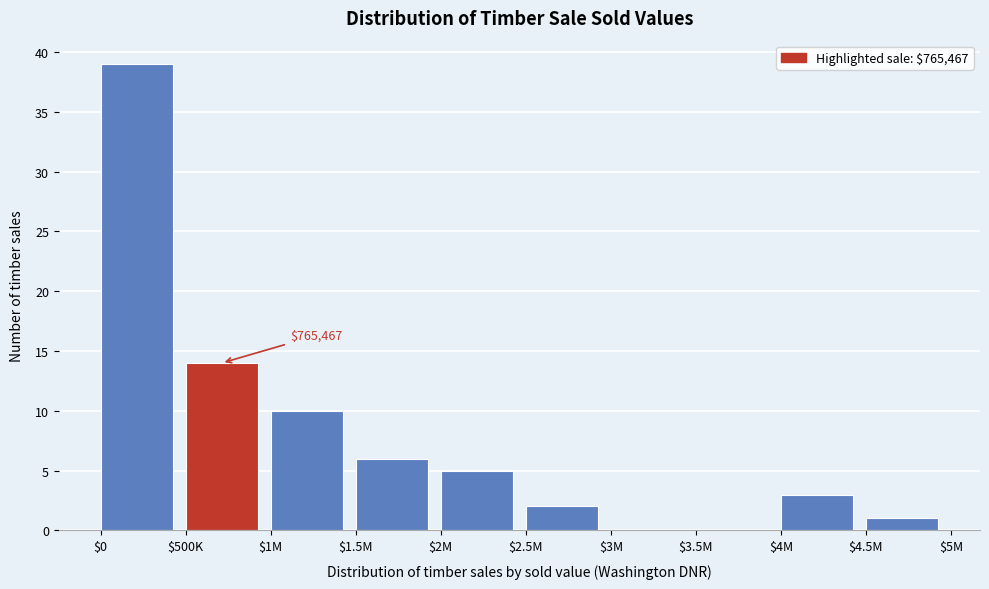

Where is the data nearest to the value 19?

$500K